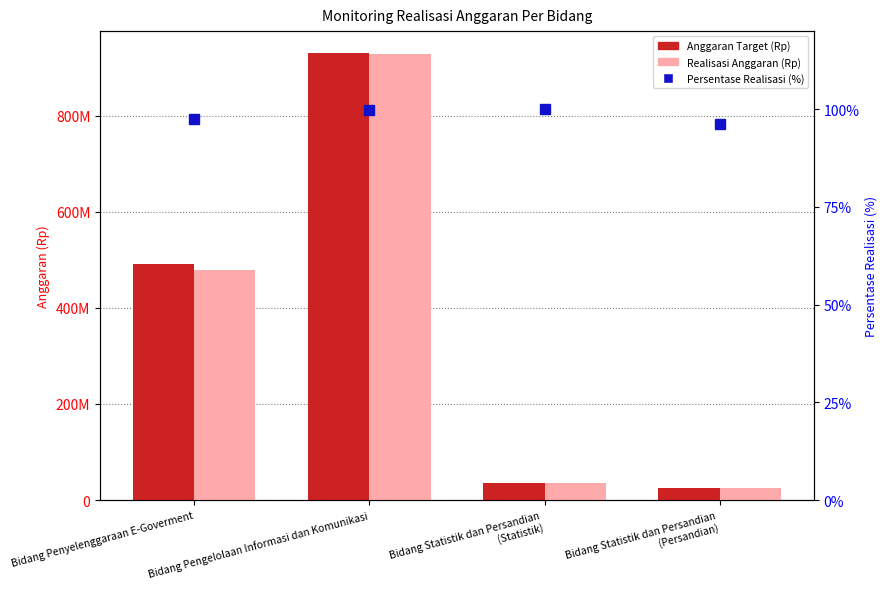

What are all the series names shown in the legend?

Anggaran Target (Rp), Realisasi Anggaran (Rp), Persentase Realisasi (%)